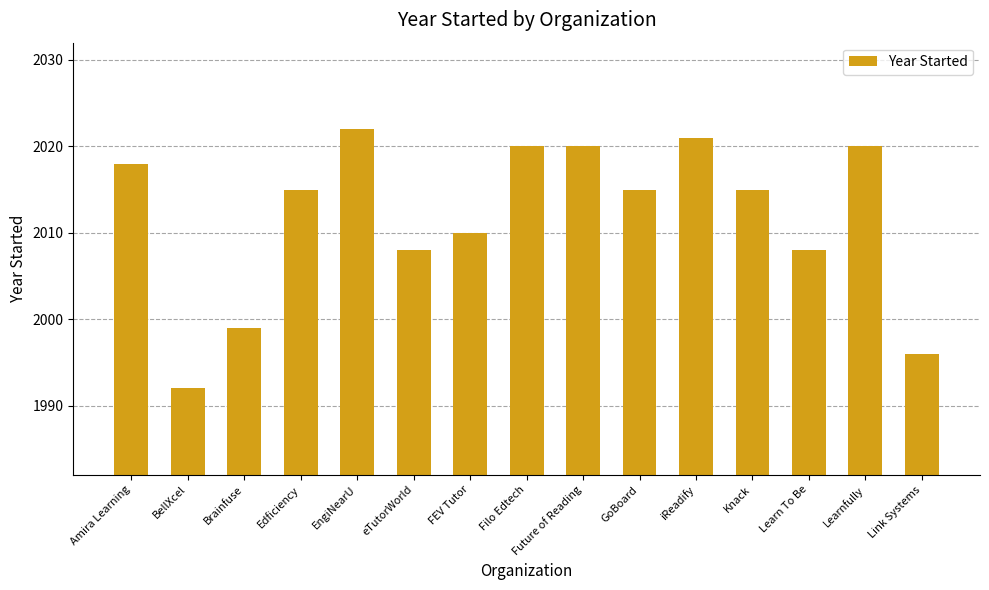

At which category does the chart reach its peak across all series?

EngiNearU